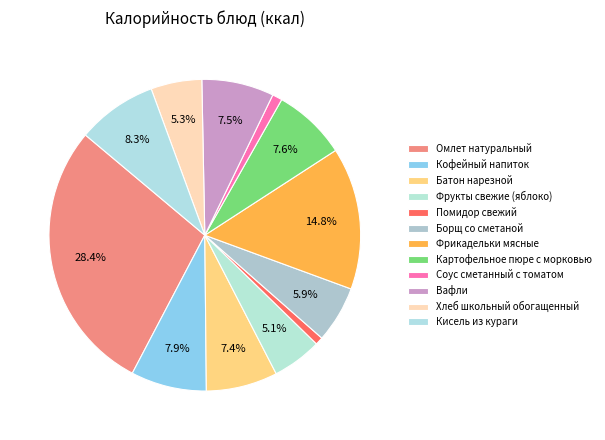

What percentage is NOT represented by Батон нарезной?

92.6%